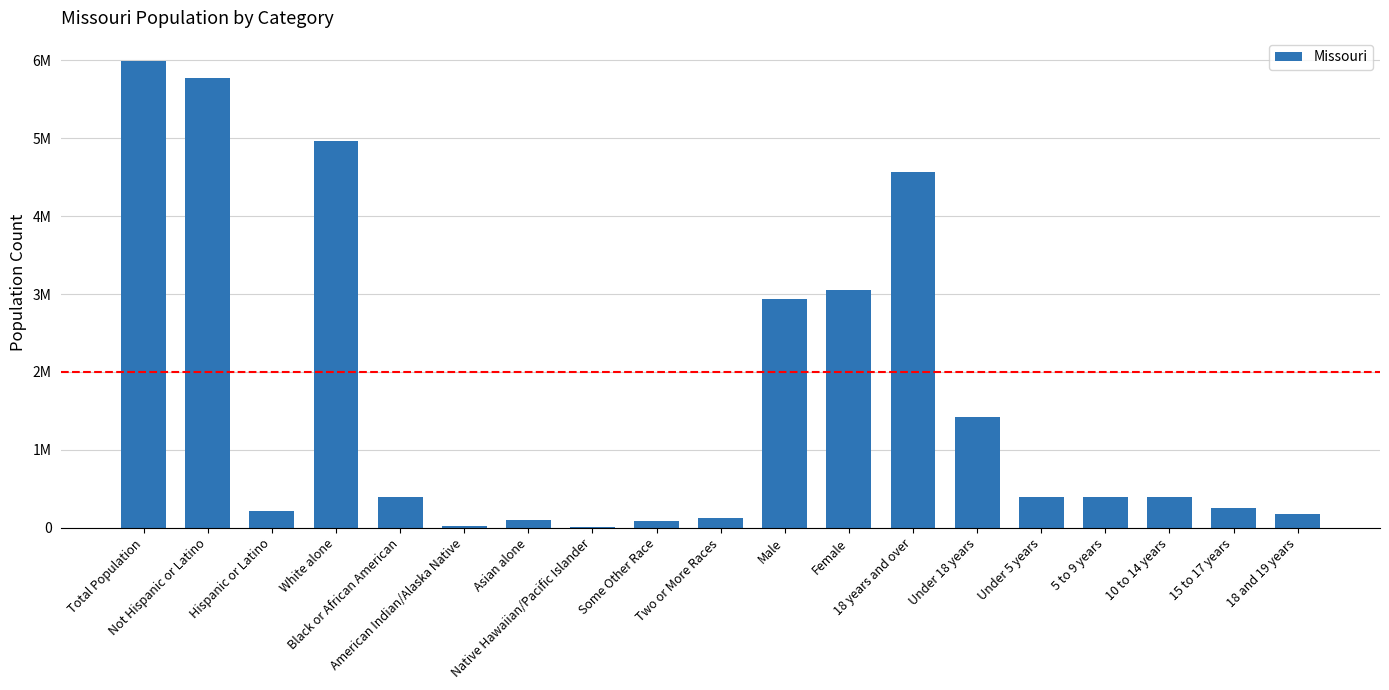

What is the label of the 2nd bar from the right?

15 to 17 years